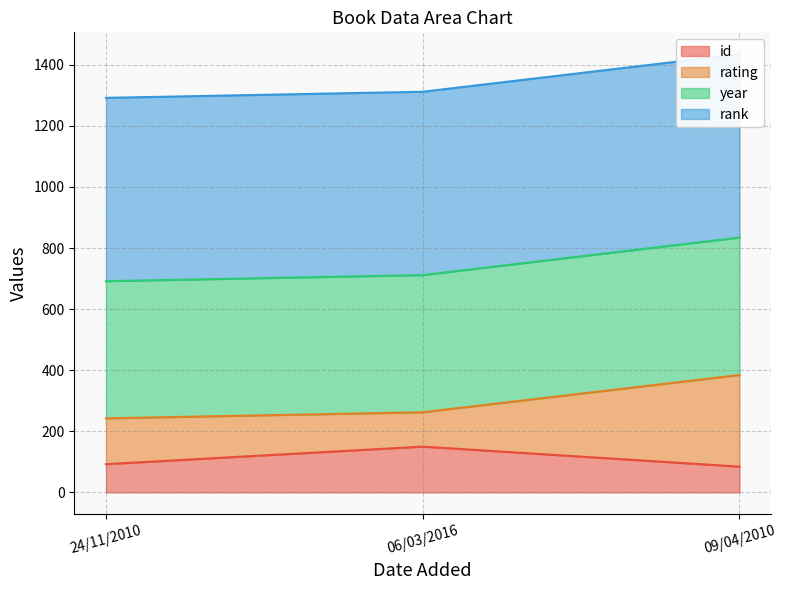

What is the difference between the id values at 06/03/2016 and 09/04/2010?

65.6